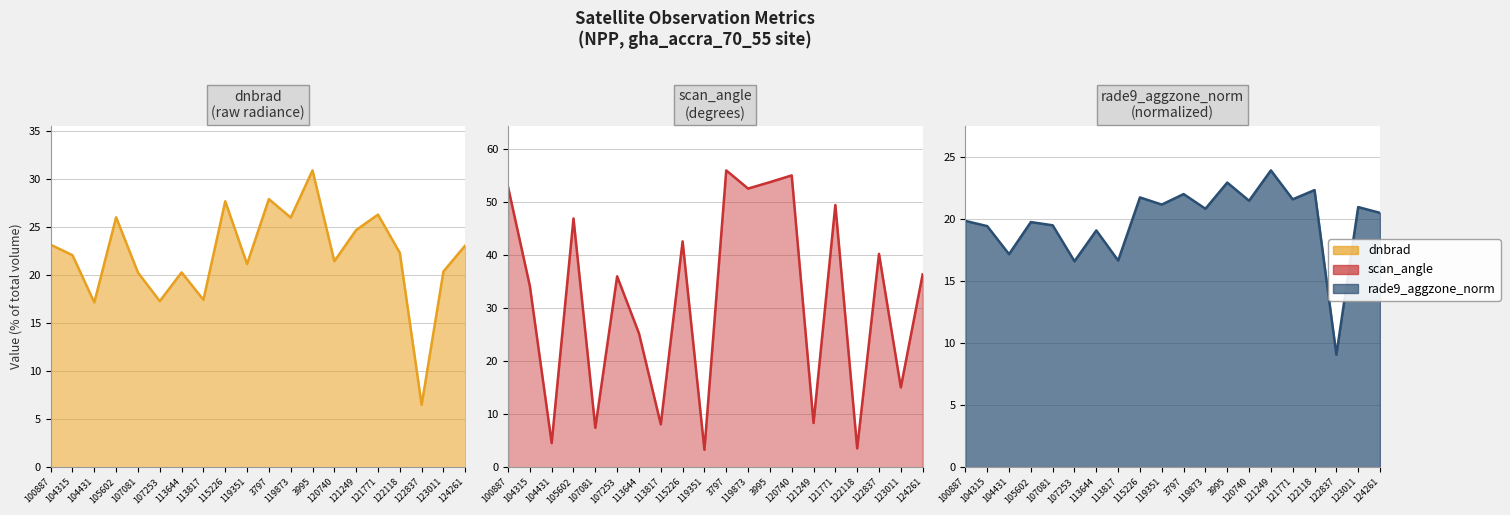

The value of rade9_aggzone_norm at 122118 is 9.1. True or false?

False